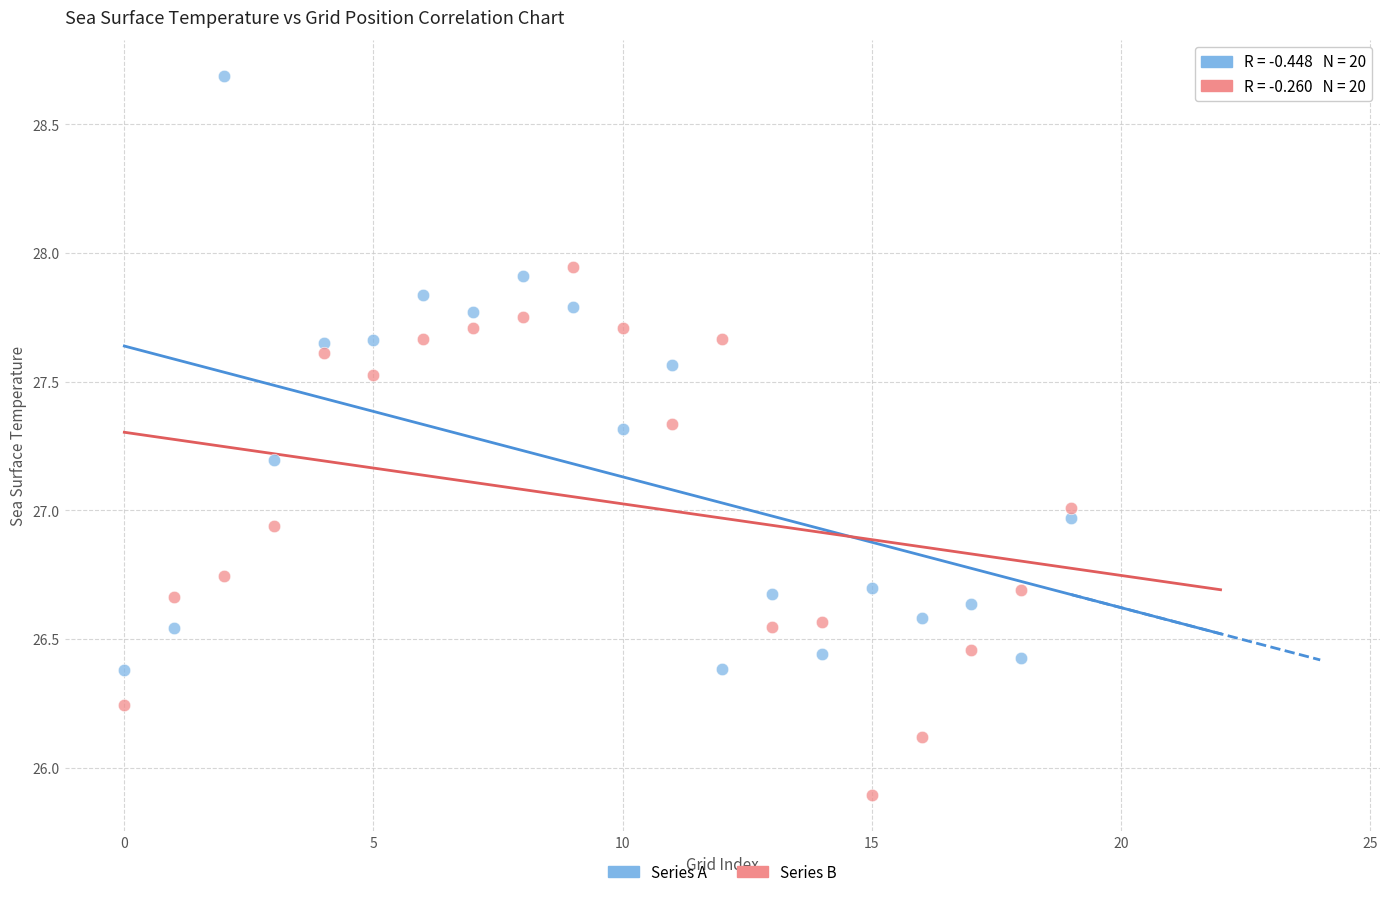

Across all data points, what is the range of Y values (max minus min)?

2.8